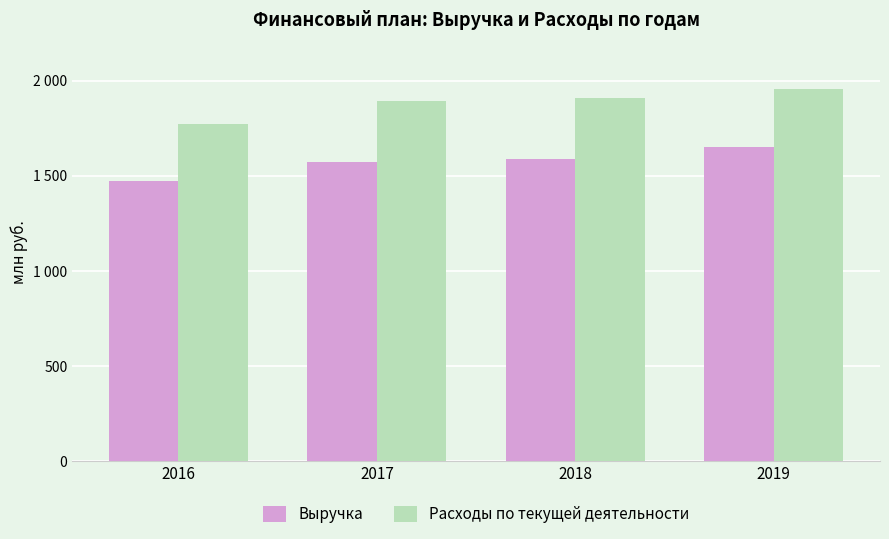

Between 2017 and 2019, which series saw the biggest shift?

Выручка